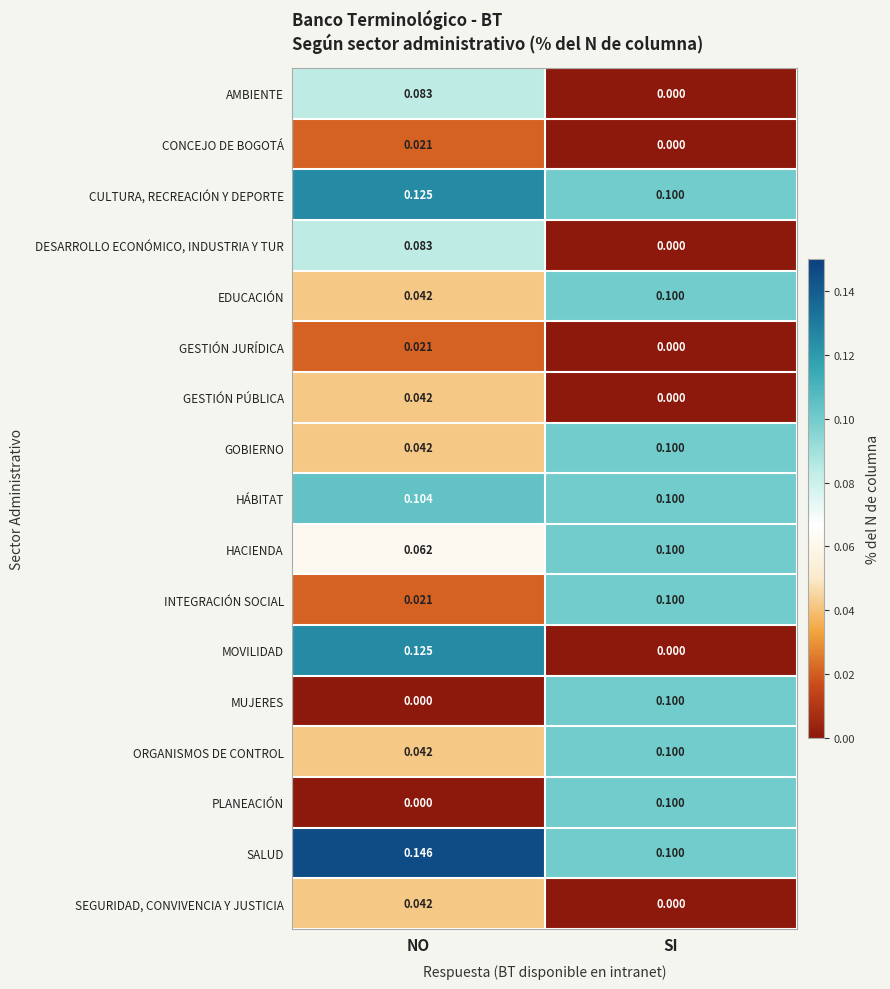

What is the spread (max minus min) of values at SI?

0.1